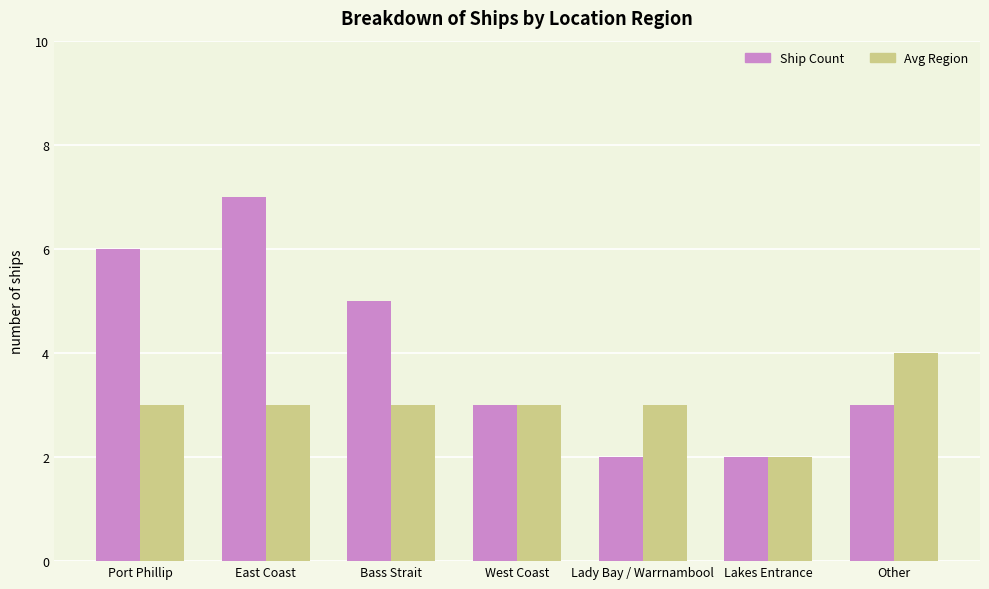

What is the sum of all Ship Count values?

28